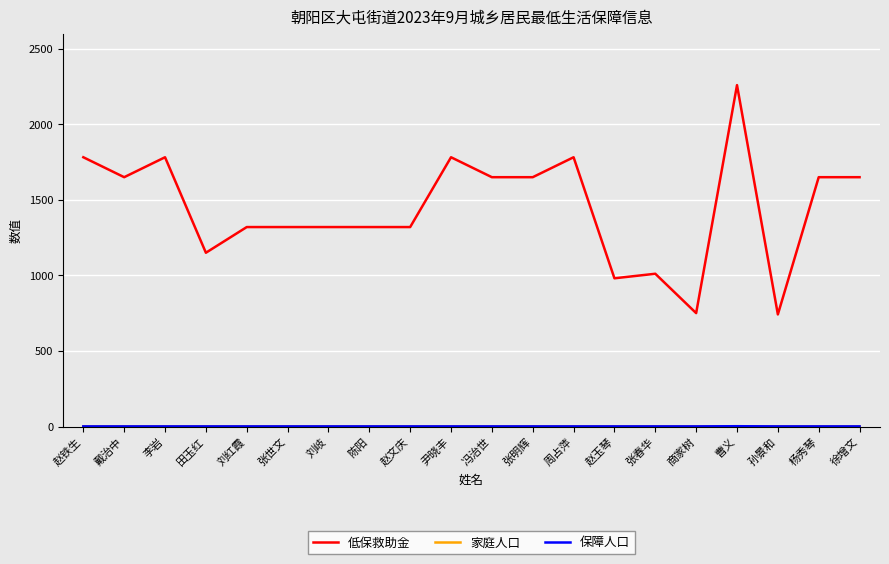

Does the chart display data point markers on the line(s)?

No